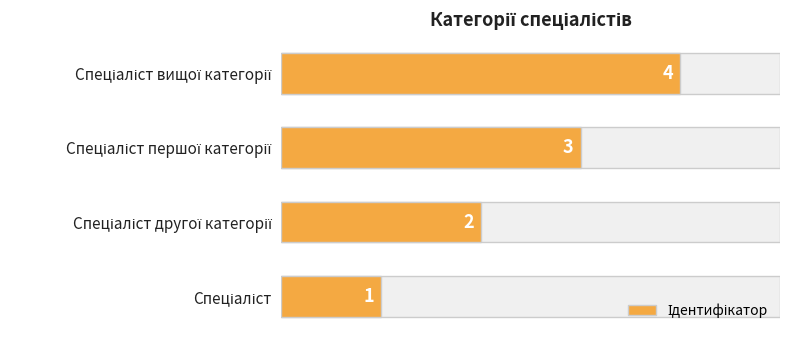

Count the values in the range 2 to 4.

3